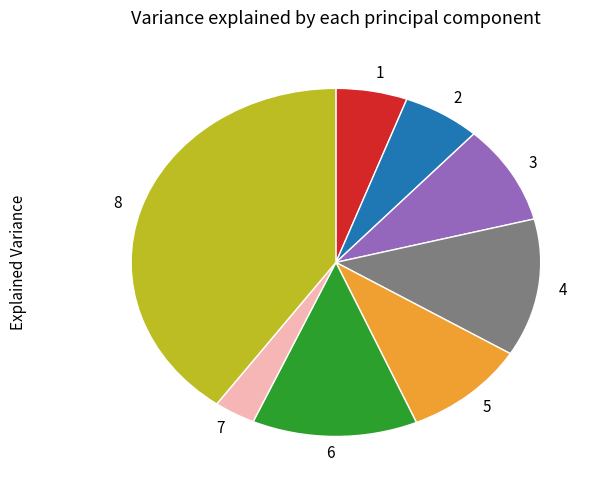

How many slices are in this pie chart?

8